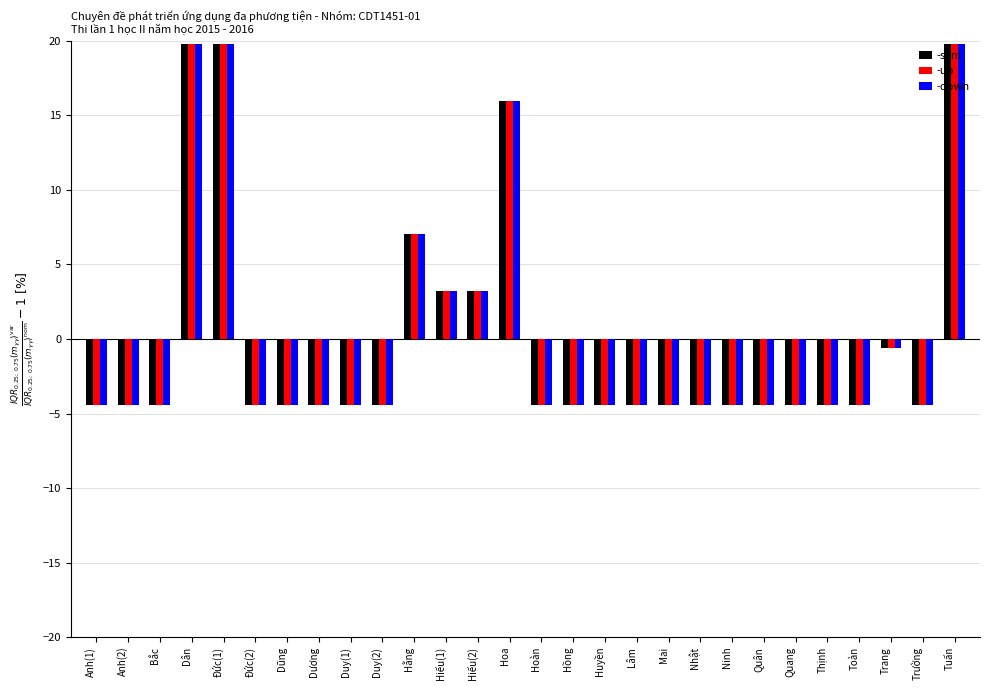

Reading left to right, what are all the values shown in this chart?

-sym: Anh(1)=-4.4	Anh(2)=-4.4	Bắc=-4.4	Dân=19.8	Đức(1)=19.8	Đức(2)=-4.4	Dũng=-4.4	Dương=-4.4	Duy(1)=-4.4	Duy(2)=-4.4	Hằng=7.1	Hiếu(1)=3.2	Hiếu(2)=3.2	Hoa=16.0	Hoàn=-4.4	Hồng=-4.4	Huyền=-4.4	Lâm=-4.4	Mai=-4.4	Nhật=-4.4	Ninh=-4.4	Quân=-4.4	Quang=-4.4	Thịnh=-4.4	Toàn=-4.4	Trang=-0.6	Trường=-4.4	Tuấn=19.8
-up: Anh(1)=-4.4	Anh(2)=-4.4	Bắc=-4.4	Dân=19.8	Đức(1)=19.8	Đức(2)=-4.4	Dũng=-4.4	Dương=-4.4	Duy(1)=-4.4	Duy(2)=-4.4	Hằng=7.1	Hiếu(1)=3.2	Hiếu(2)=3.2	Hoa=16.0	Hoàn=-4.4	Hồng=-4.4	Huyền=-4.4	Lâm=-4.4	Mai=-4.4	Nhật=-4.4	Ninh=-4.4	Quân=-4.4	Quang=-4.4	Thịnh=-4.4	Toàn=-4.4	Trang=-0.6	Trường=-4.4	Tuấn=19.8
-down: Anh(1)=-4.4	Anh(2)=-4.4	Bắc=-4.4	Dân=19.8	Đức(1)=19.8	Đức(2)=-4.4	Dũng=-4.4	Dương=-4.4	Duy(1)=-4.4	Duy(2)=-4.4	Hằng=7.1	Hiếu(1)=3.2	Hiếu(2)=3.2	Hoa=16.0	Hoàn=-4.4	Hồng=-4.4	Huyền=-4.4	Lâm=-4.4	Mai=-4.4	Nhật=-4.4	Ninh=-4.4	Quân=-4.4	Quang=-4.4	Thịnh=-4.4	Toàn=-4.4	Trang=-0.6	Trường=-4.4	Tuấn=19.8